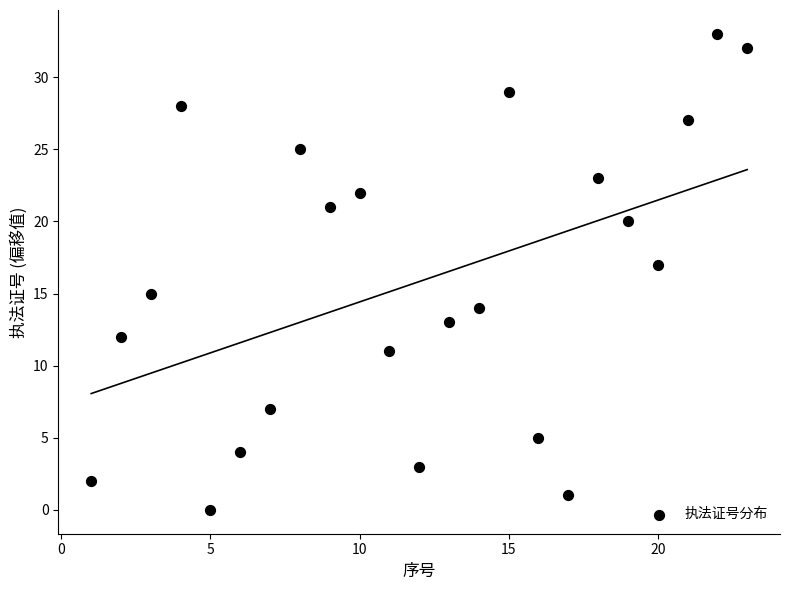

What is the range of X values (max minus min)?

22